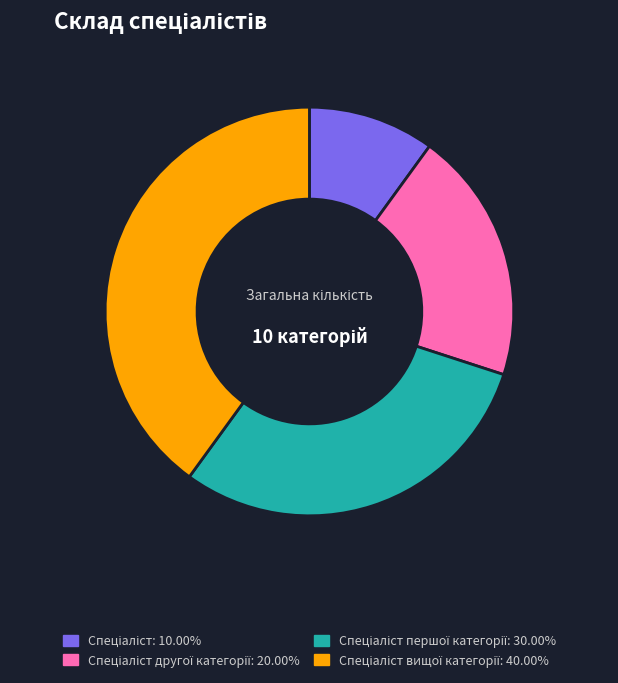

Is there a majority slice in this chart?

No